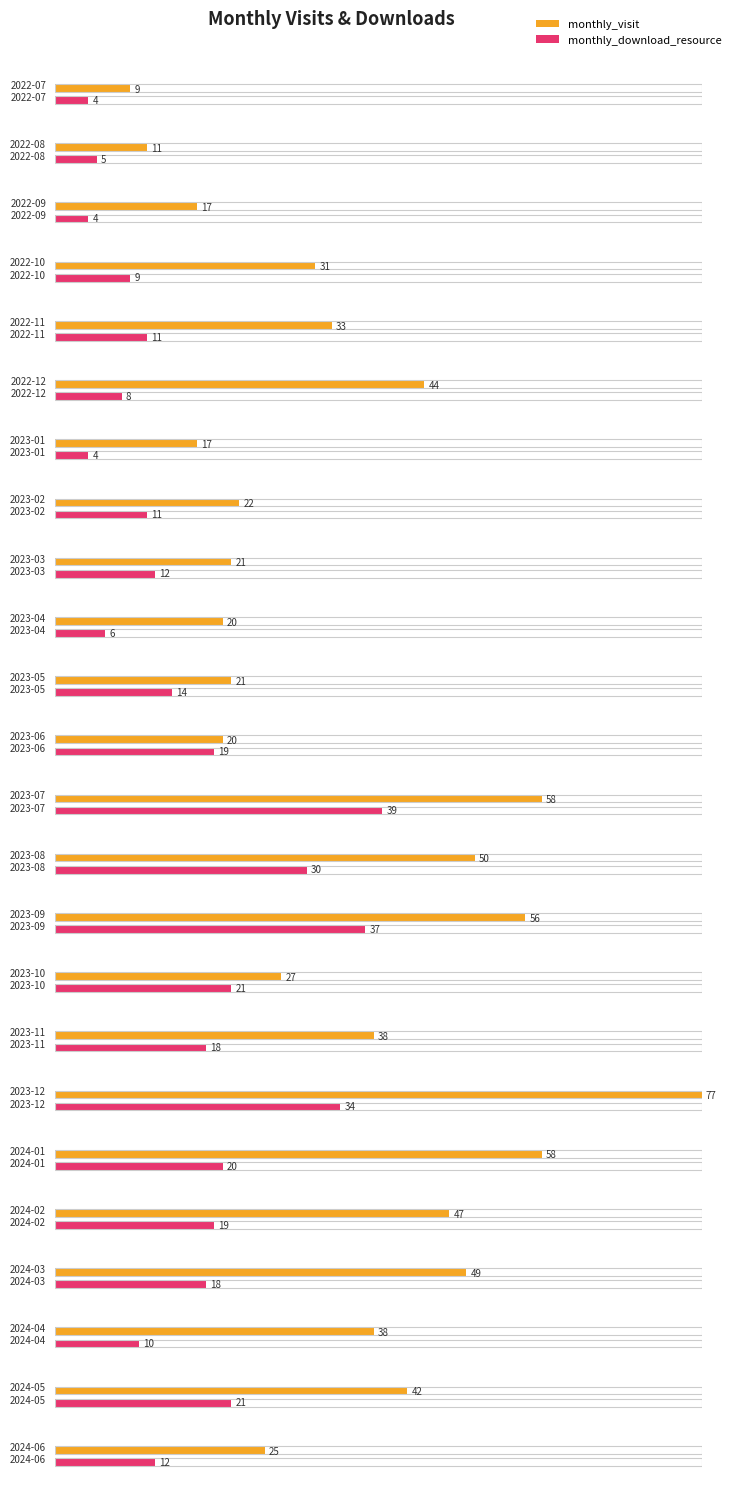

True or false: monthly_download_resource and monthly_visit intersect in this chart.

False